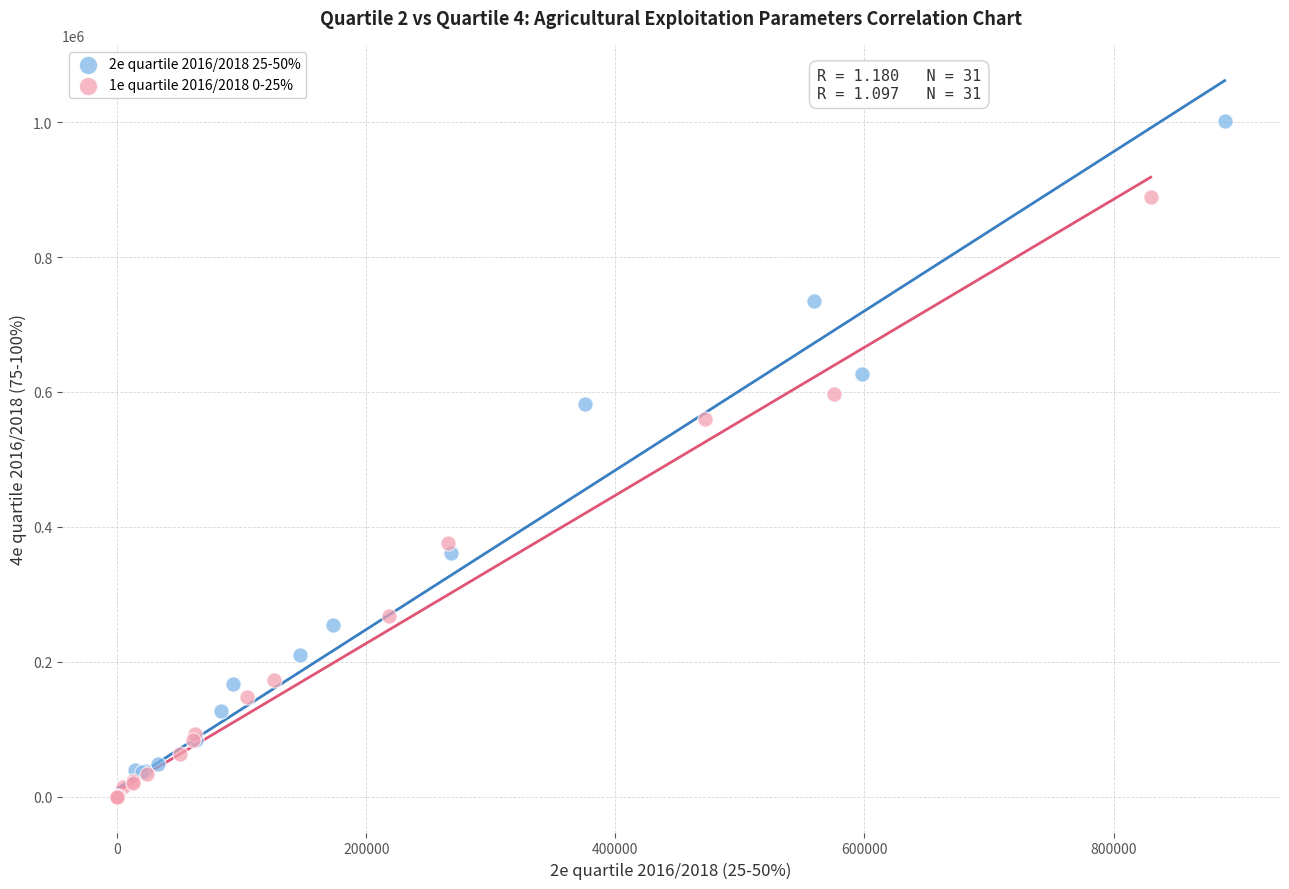

Which series has the largest Y range (max minus min)?

2e quartile 2016/2018 25-50%